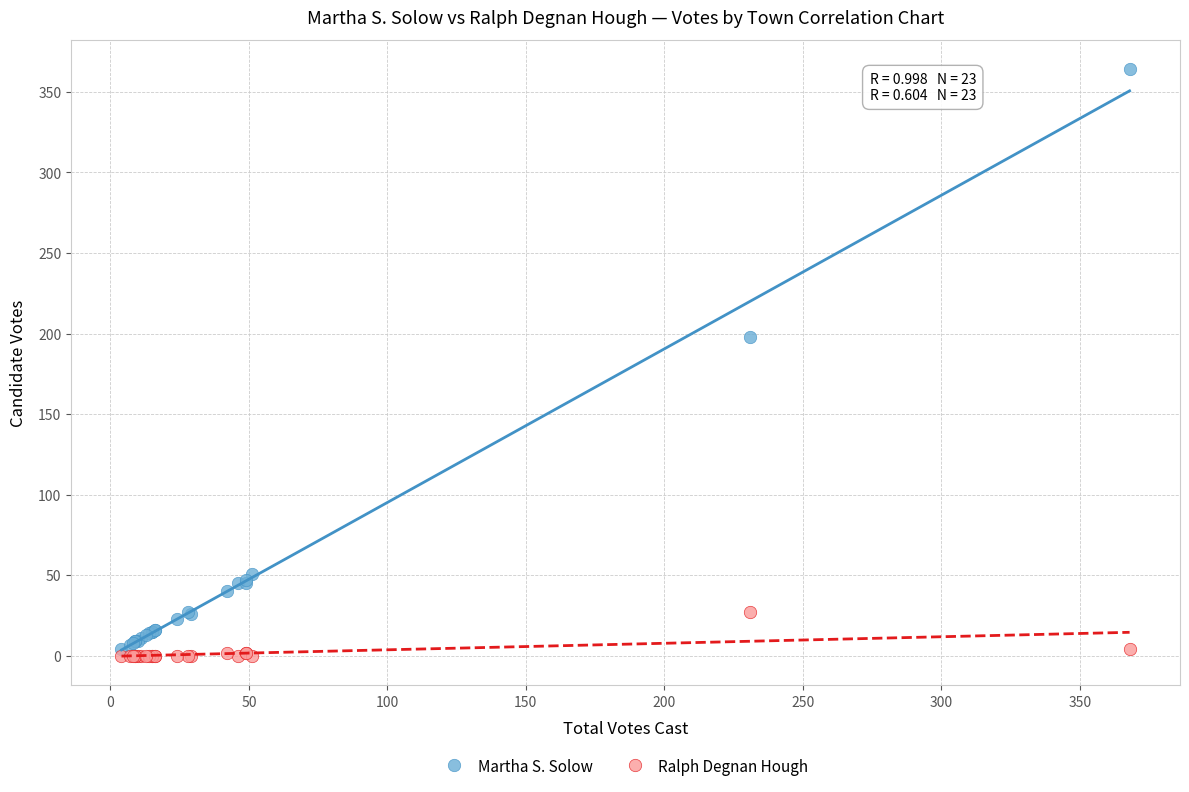

In the Martha S. Solow series, what Y value is closest to 184?

198